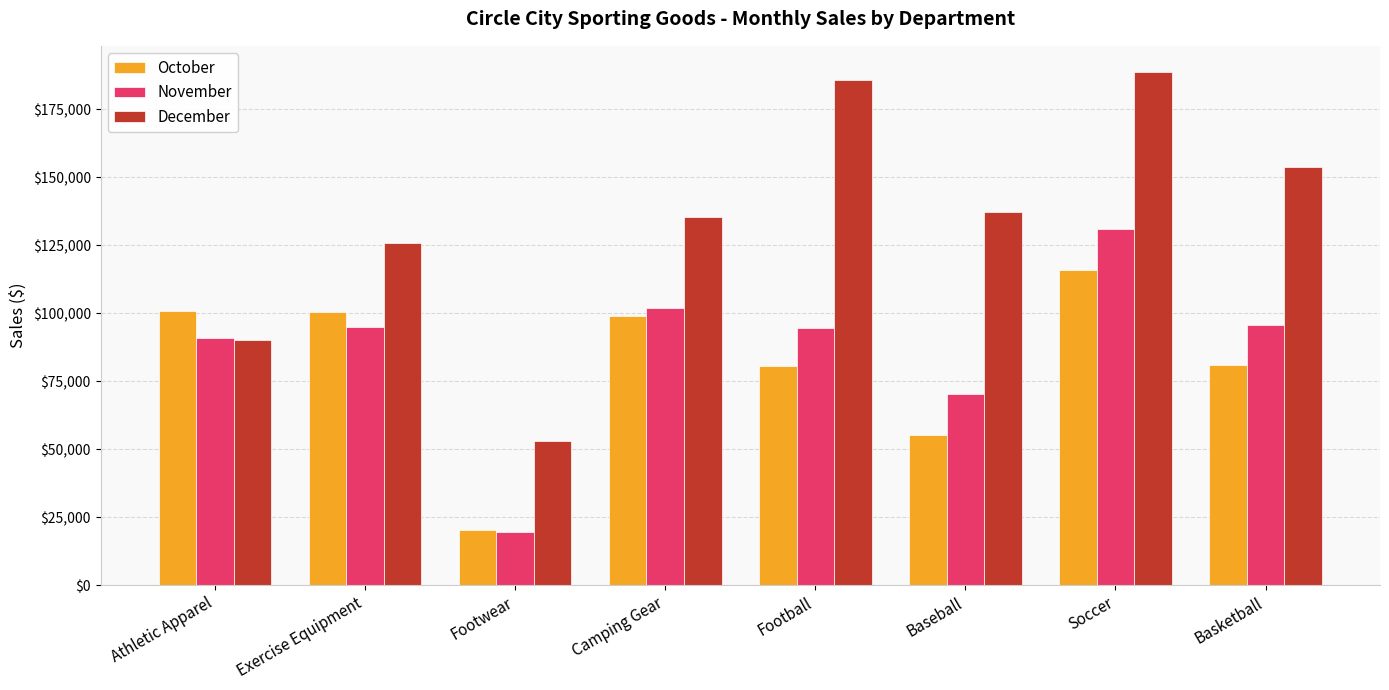

What position from the left is Camping Gear?

4